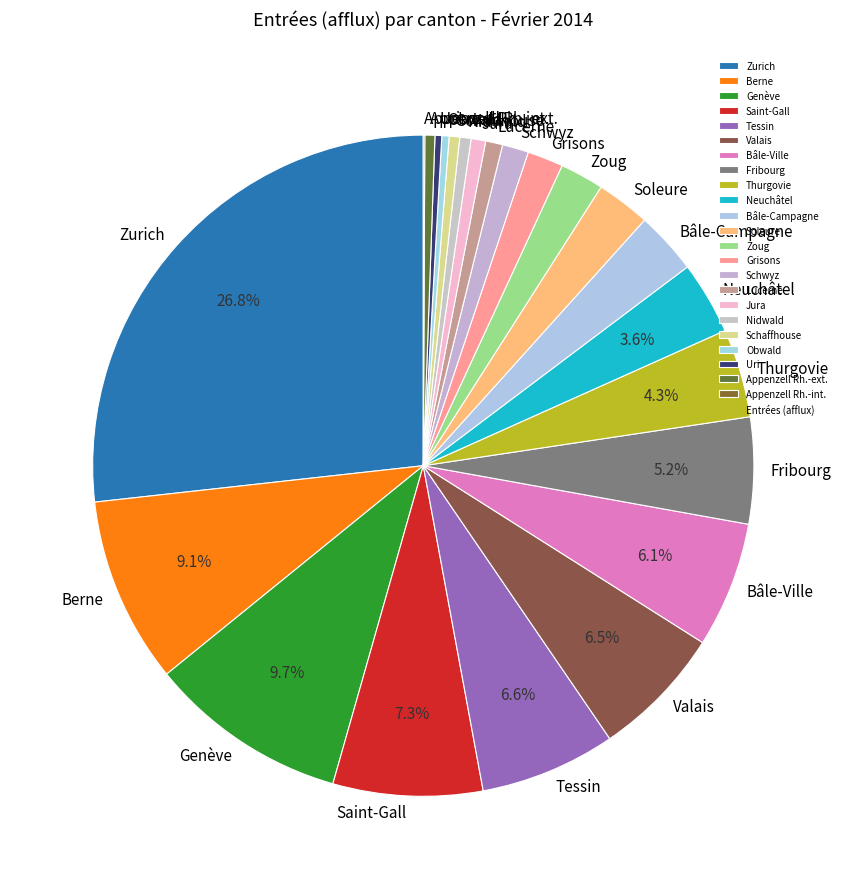

To the nearest percent, what is the average slice percentage?

4%